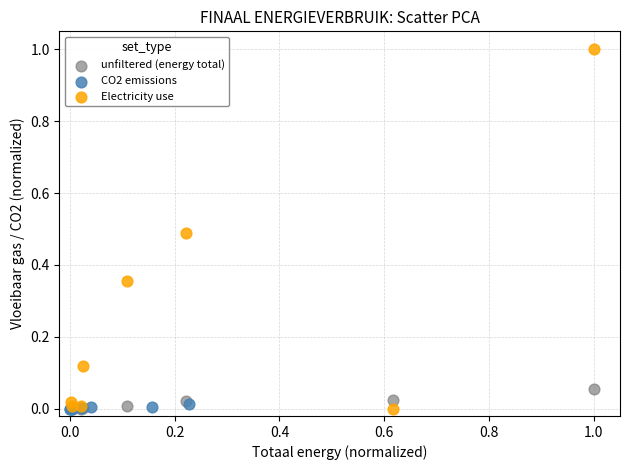

Which series contains the highest Y value?

Electricity use